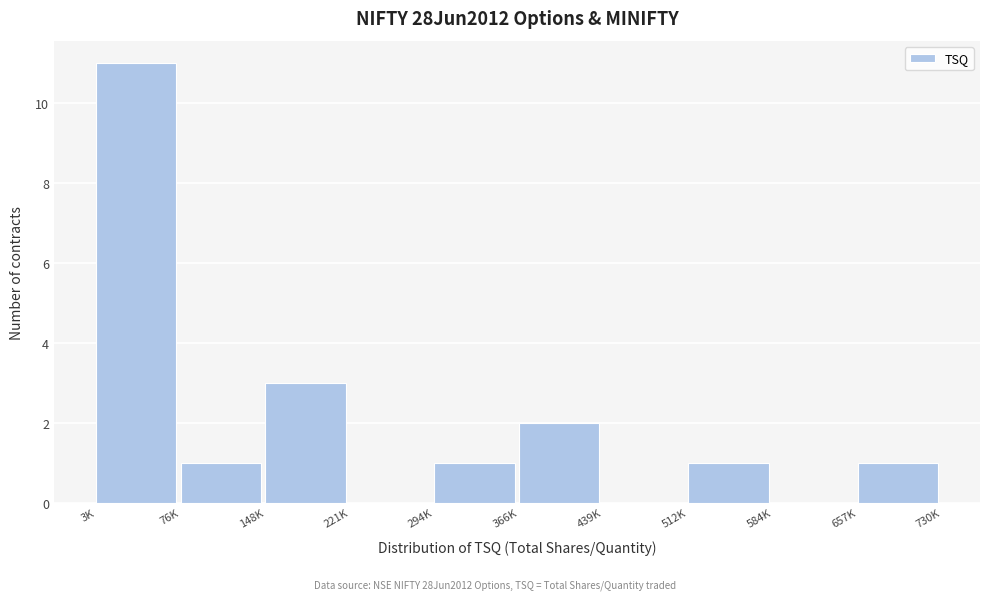

Reading left to right, list all the values displayed in this chart.

3K=11	76K=1	148K=3	221K=0	294K=1	366K=2	439K=0	512K=1	584K=0	657K=1